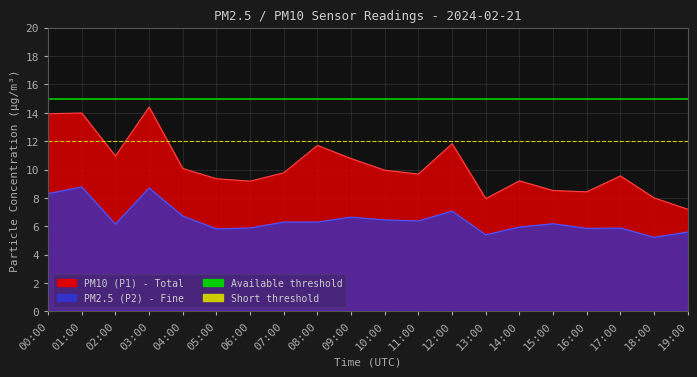

Does the chart display data point markers on the line(s)?

No